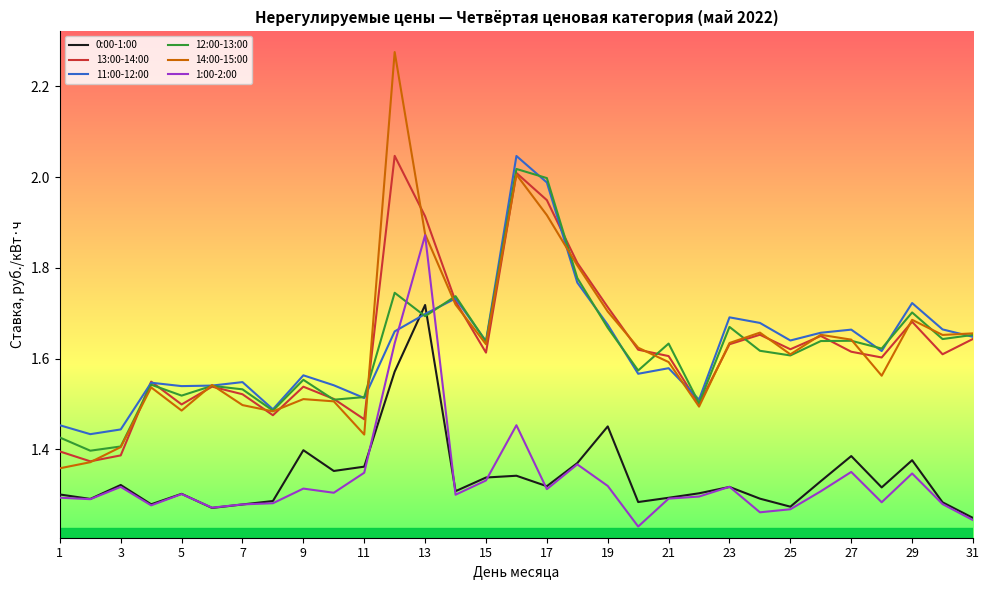

True or false: 14:00-15:00 and 0:00-1:00 cross at least once.

False